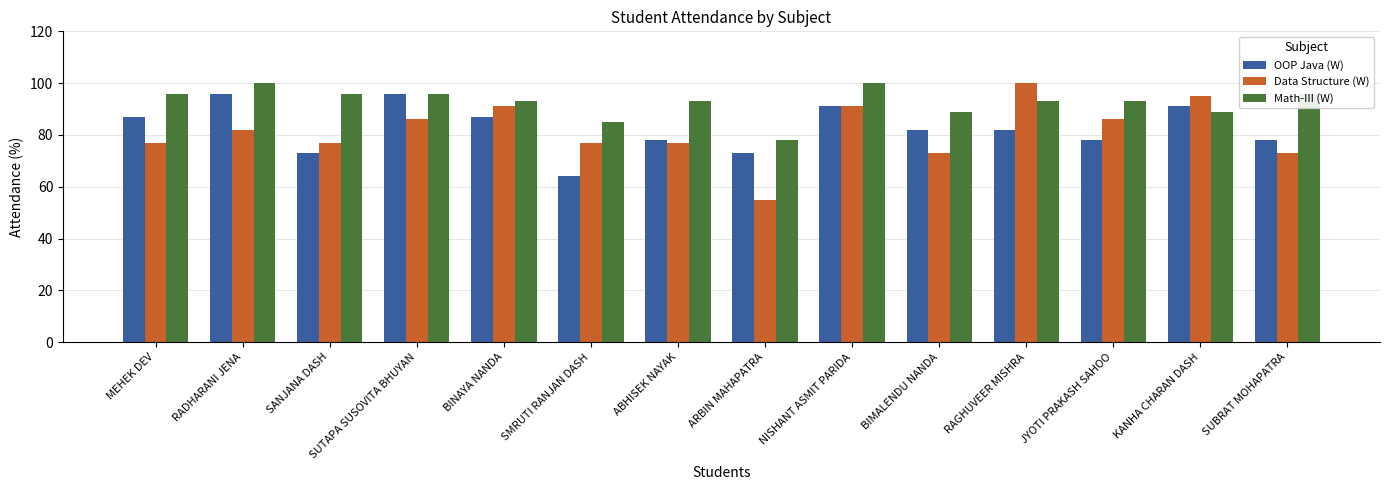

What is the difference between the second highest and minimum values in the Data Structure (W) series?

40